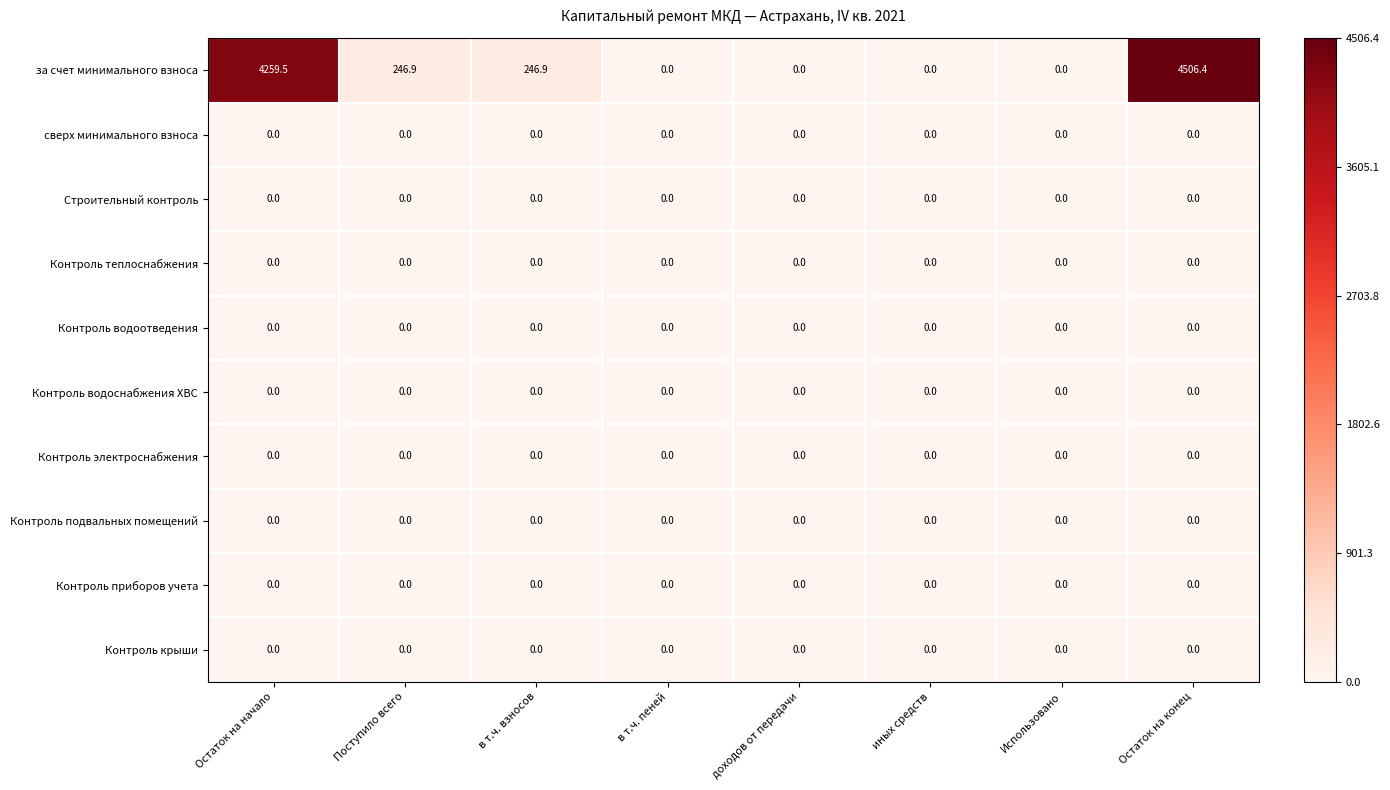

Is the value of за счет минимального взноса at Остаток на начало greater than the value of Контроль теплоснабжения at иных средств?

Yes